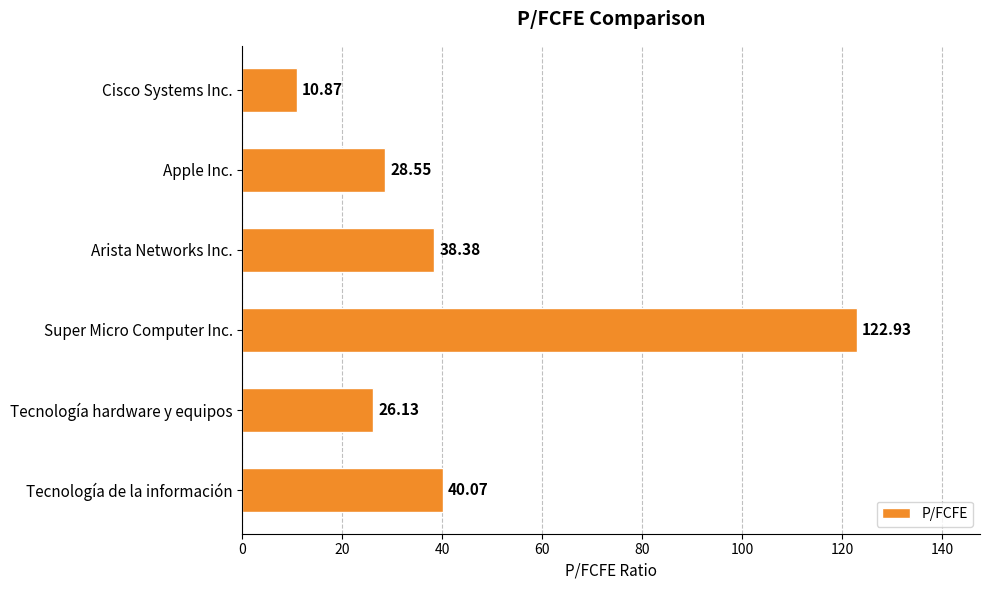

What is the sum of all values?

266.9